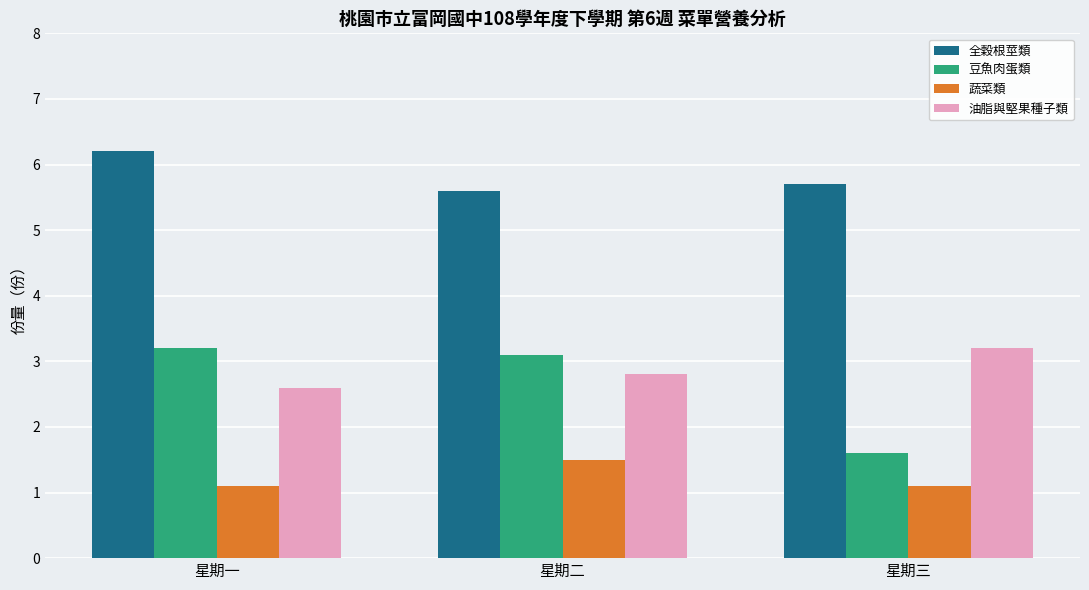

What is the minimum value for 油脂與堅果種子類?

2.6